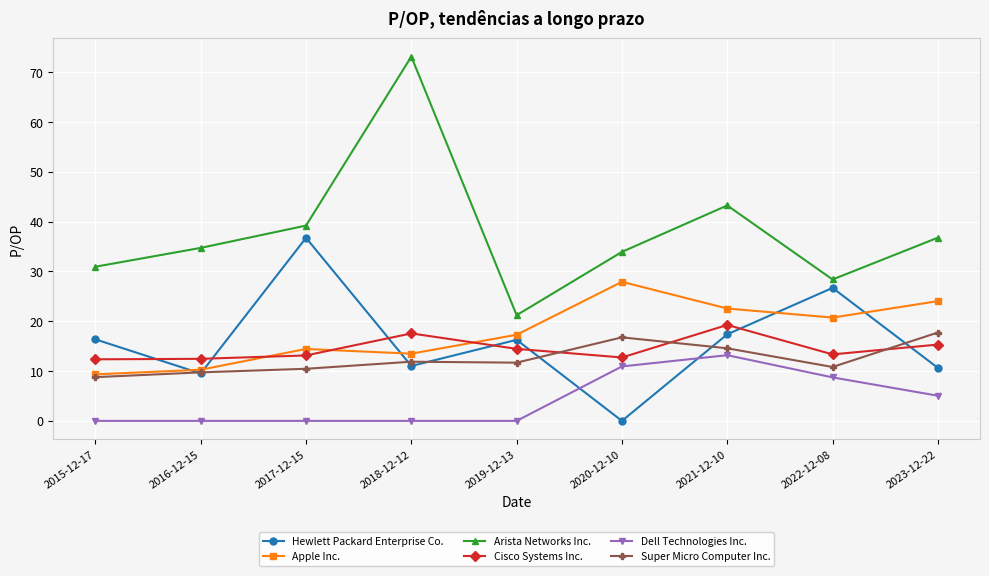

How many interior local valleys does the Hewlett Packard Enterprise Co. series have?

3